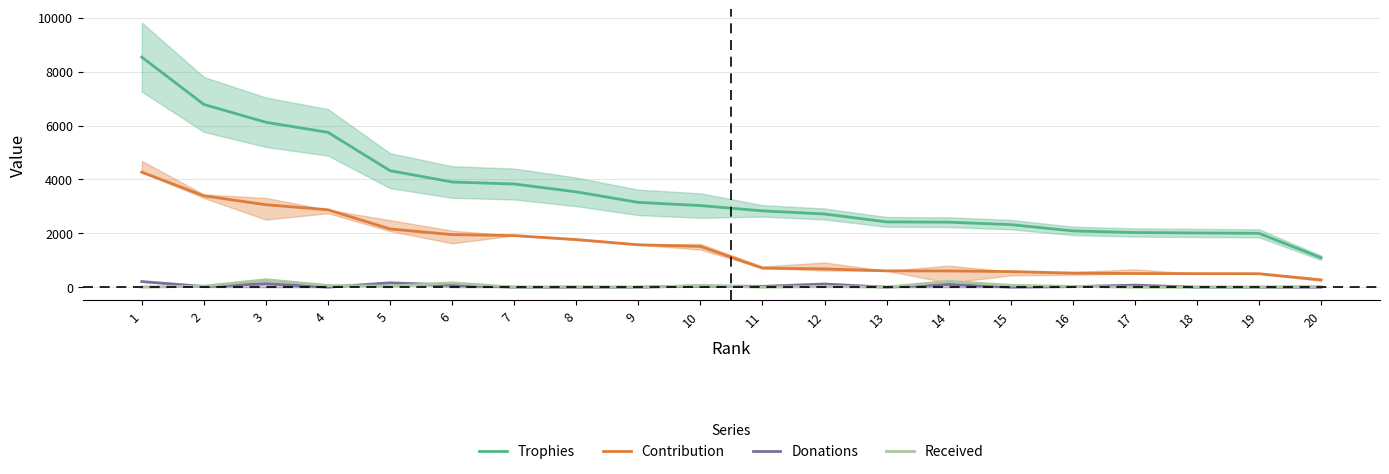

What is the difference between the maximum and minimum values in the Trophies series?

7446